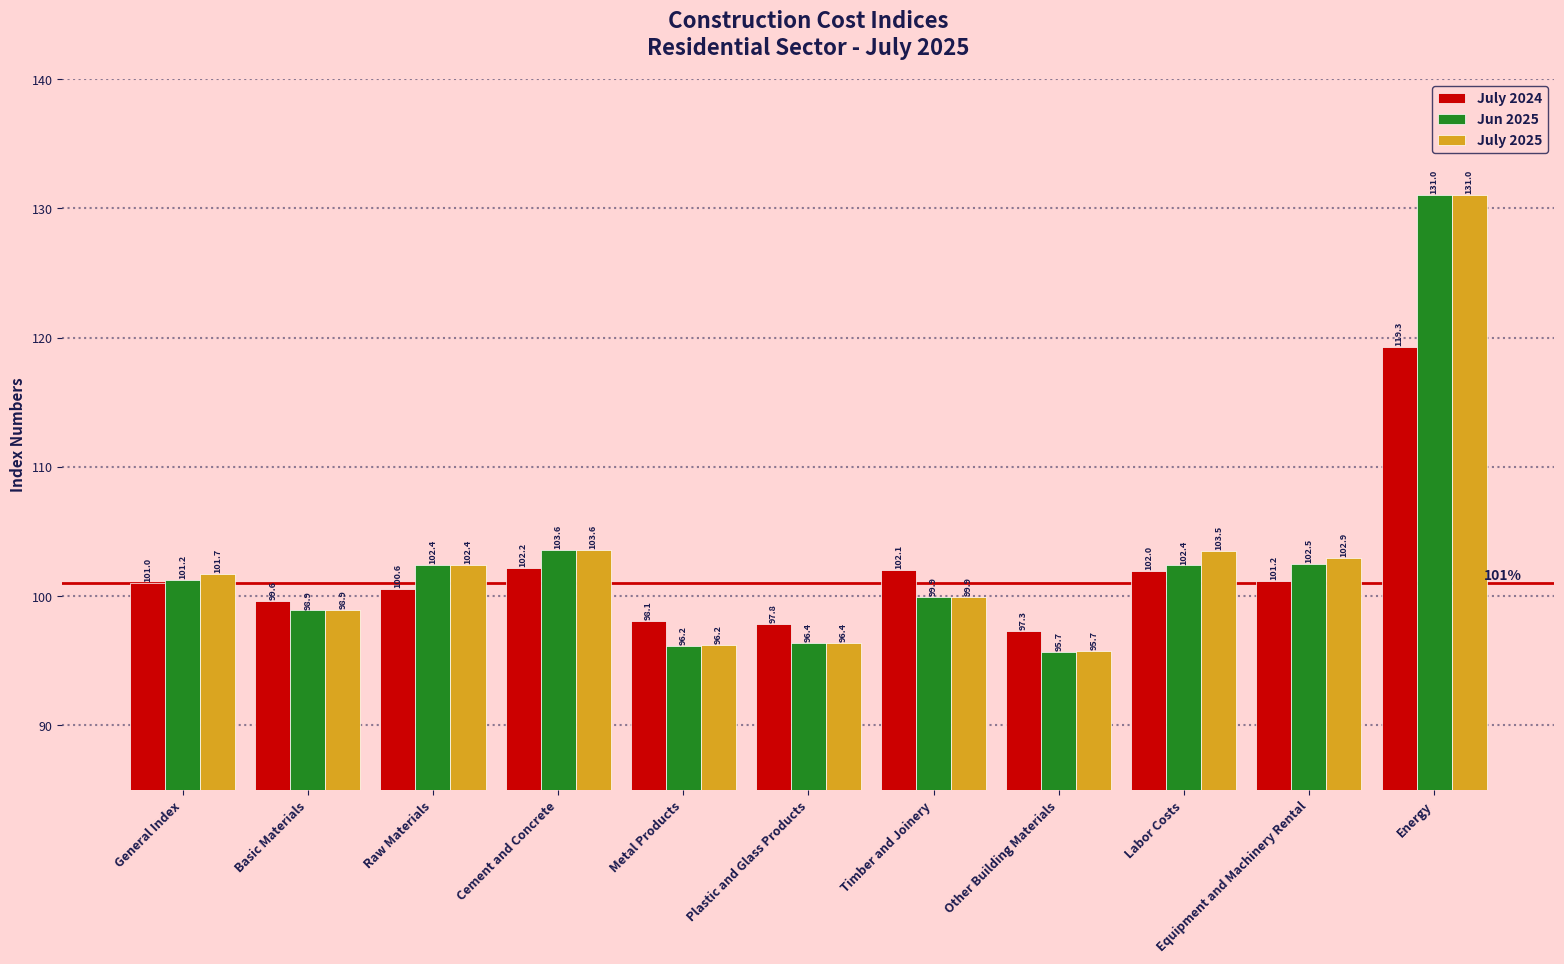

How many data points in July 2025 are above 101?

6